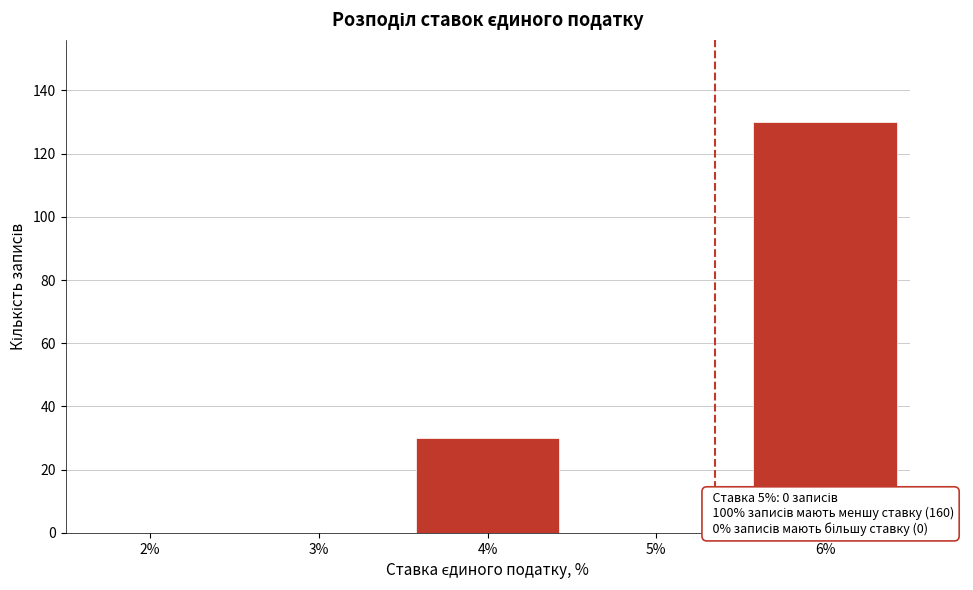

Reading right to left, transcribe all the data shown in this chart.

6%=130	5%=0	4%=30	3%=0	2%=0